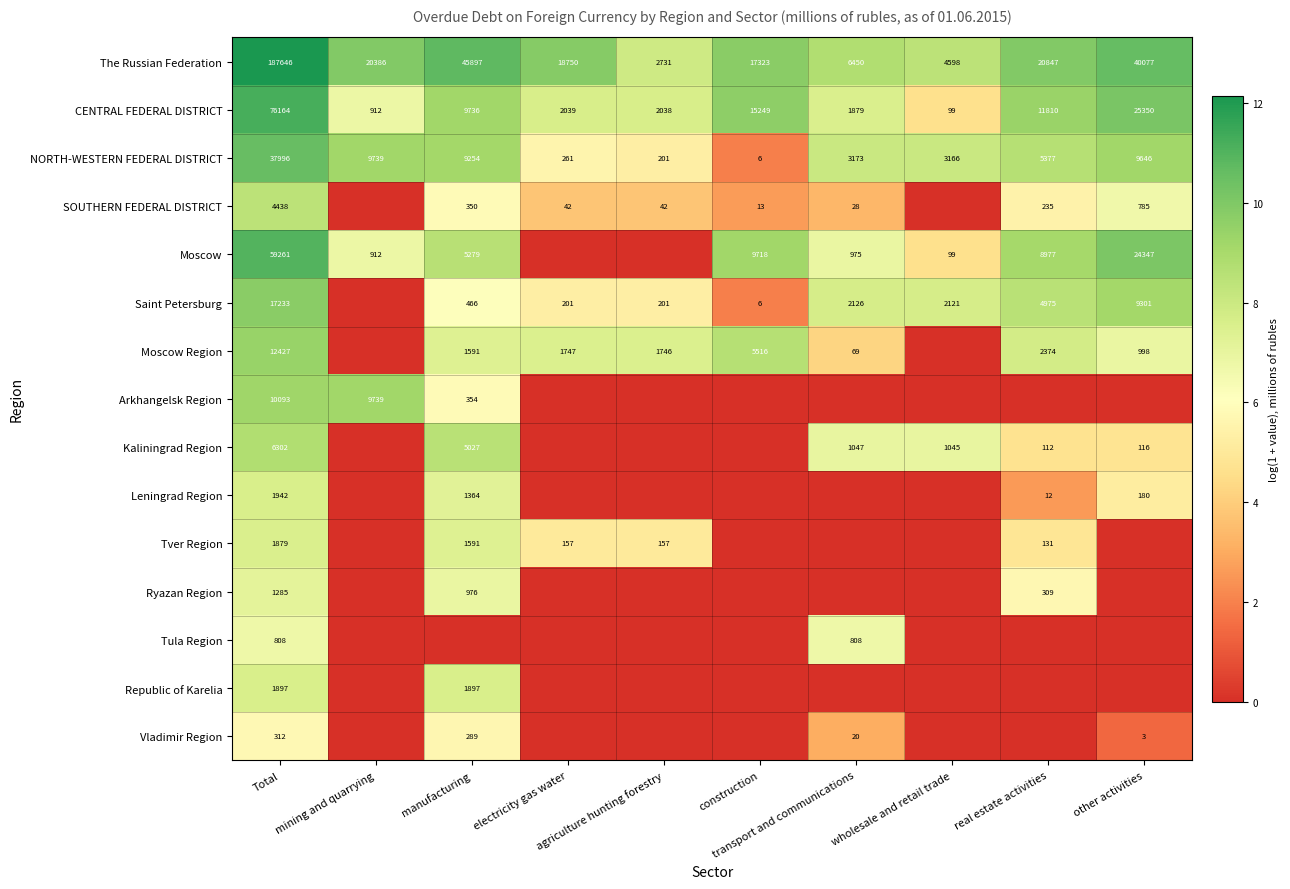

At how many categories does at least one series exceed 4?

10